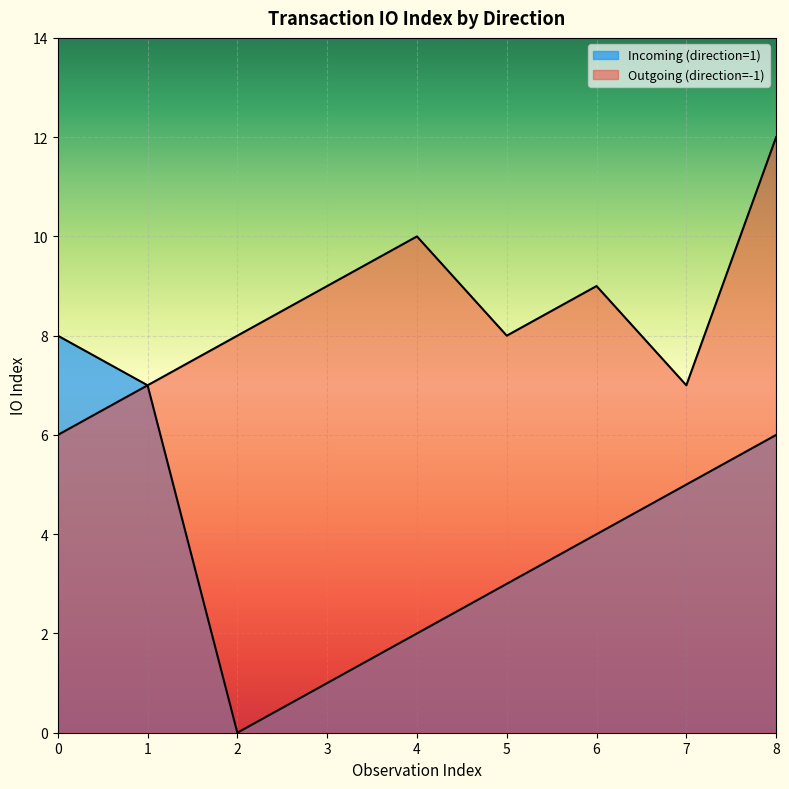

What is the average value of the Outgoing (direction=-1) series?

8